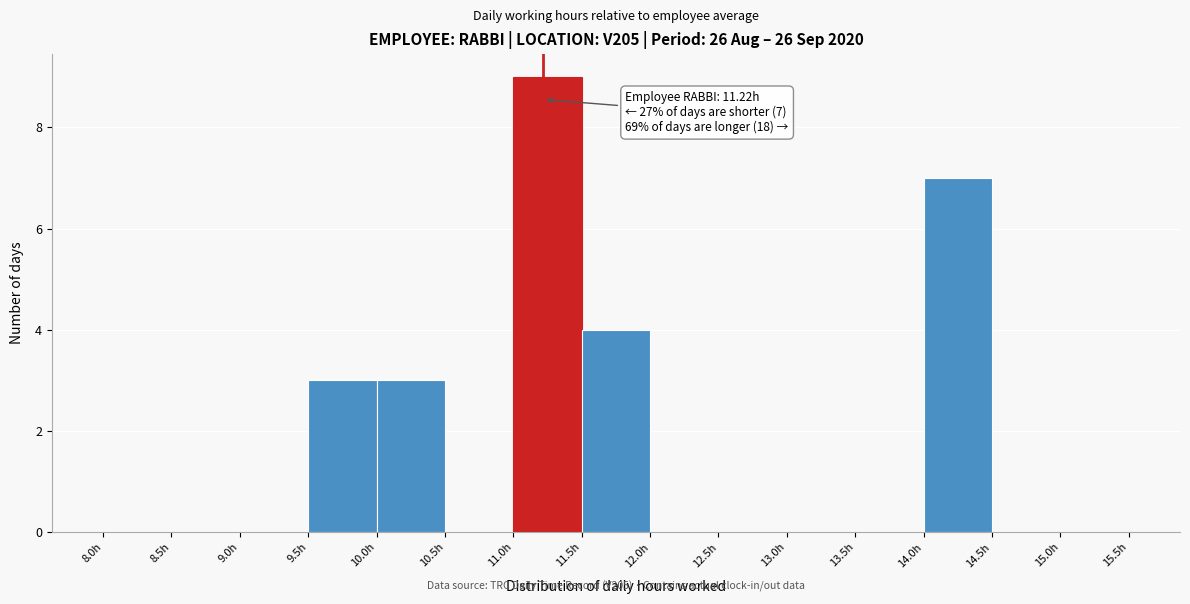

Over which range of the x-axis is the bar tallest?

11.0 to 11.5